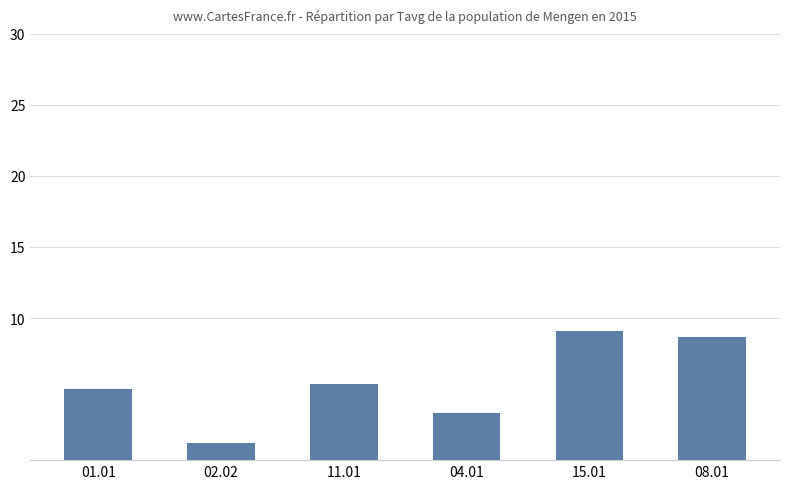

Does the chart contain any negative values?

No